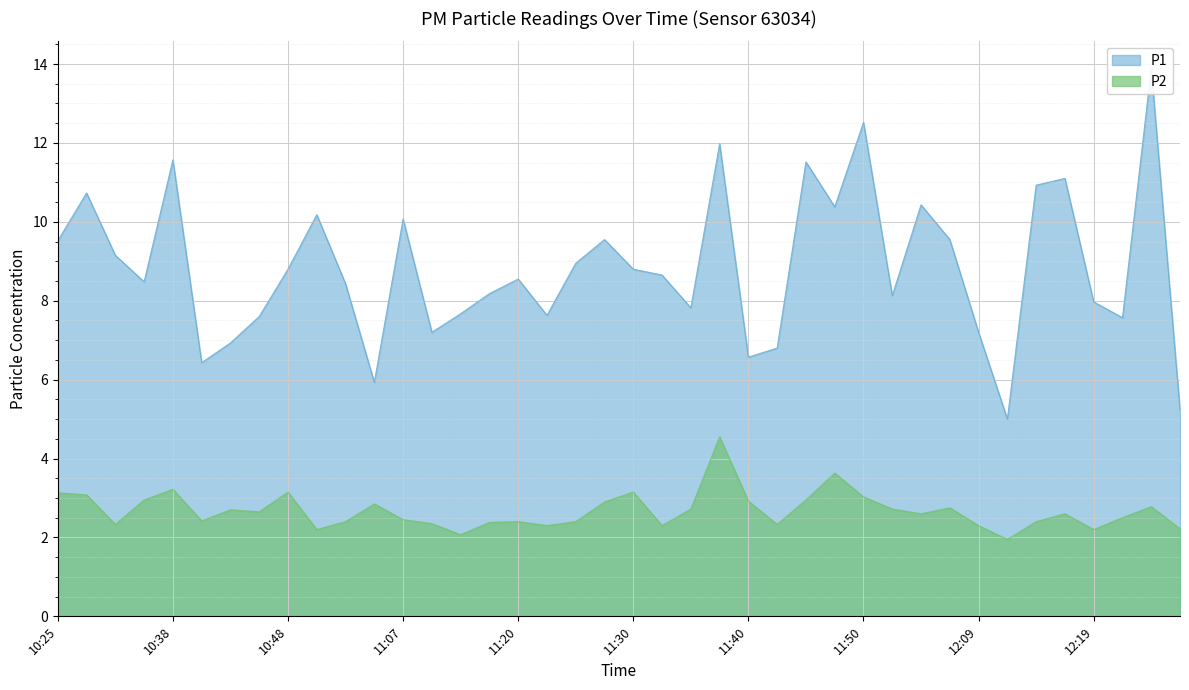

Reading left to right, what are all the values shown in this chart?

P1: 9.5	10.7	9.2	8.5	11.6	6.4	6.9	7.6	8.8	10.2	8.4	5.9	10.1	7.2	7.7	8.2	8.6	7.6	8.9	9.6	8.8	8.7	7.8	12.0	6.6	6.8	11.5	10.4	12.5	8.1	10.4	9.6	7.2	5.0	10.9	11.1	8.0	7.6	13.9	5.2
P2: 3.1	3.1	2.3	3.0	3.2	2.4	2.7	2.6	3.1	2.2	2.4	2.9	2.5	2.4	2.1	2.4	2.4	2.3	2.4	2.9	3.1	2.3	2.7	4.5	2.9	2.3	3.0	3.6	3.0	2.7	2.6	2.8	2.3	1.9	2.4	2.6	2.2	2.5	2.8	2.2